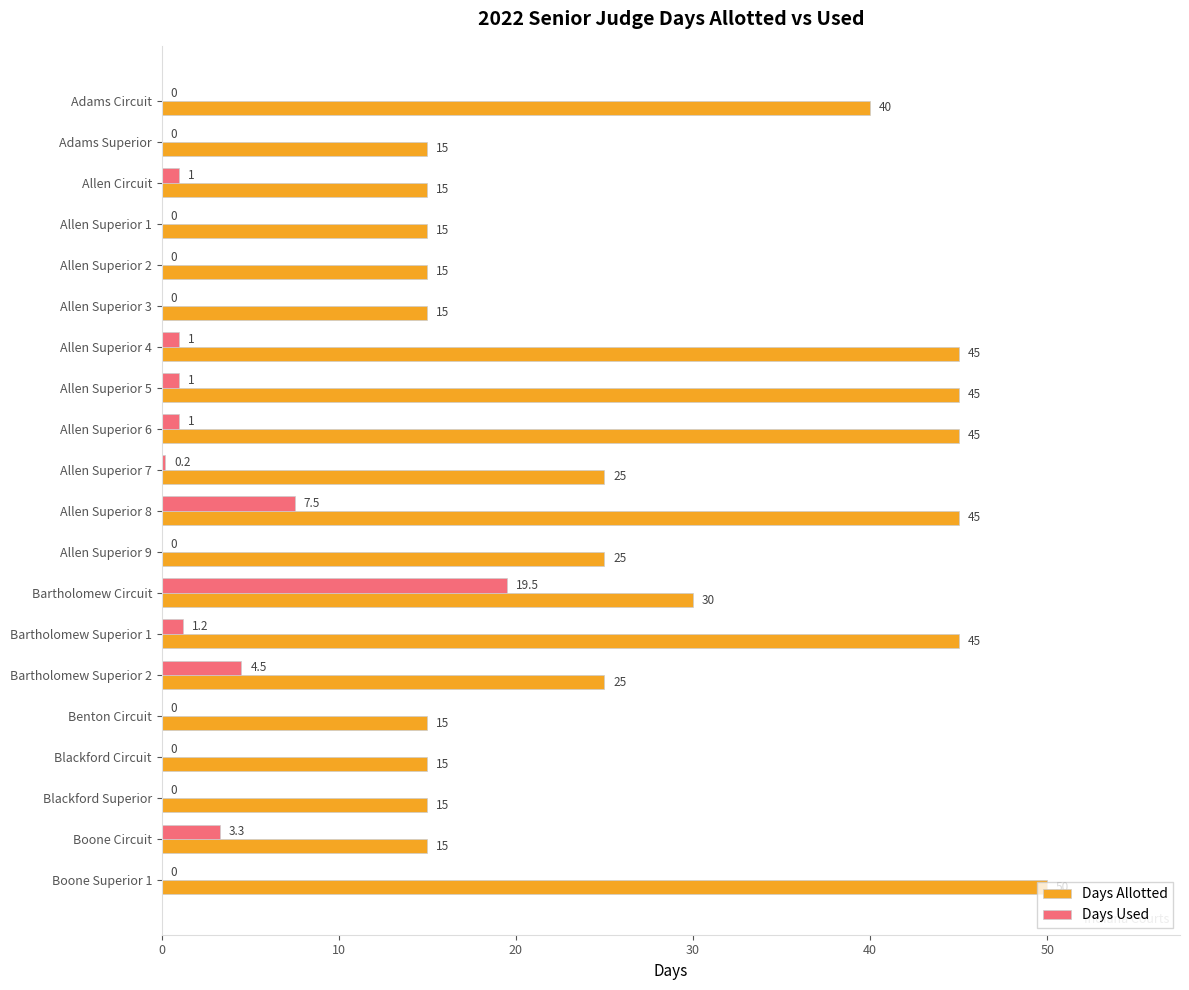

Where is Days Allotted nearest to the value 32?

Bartholomew Circuit